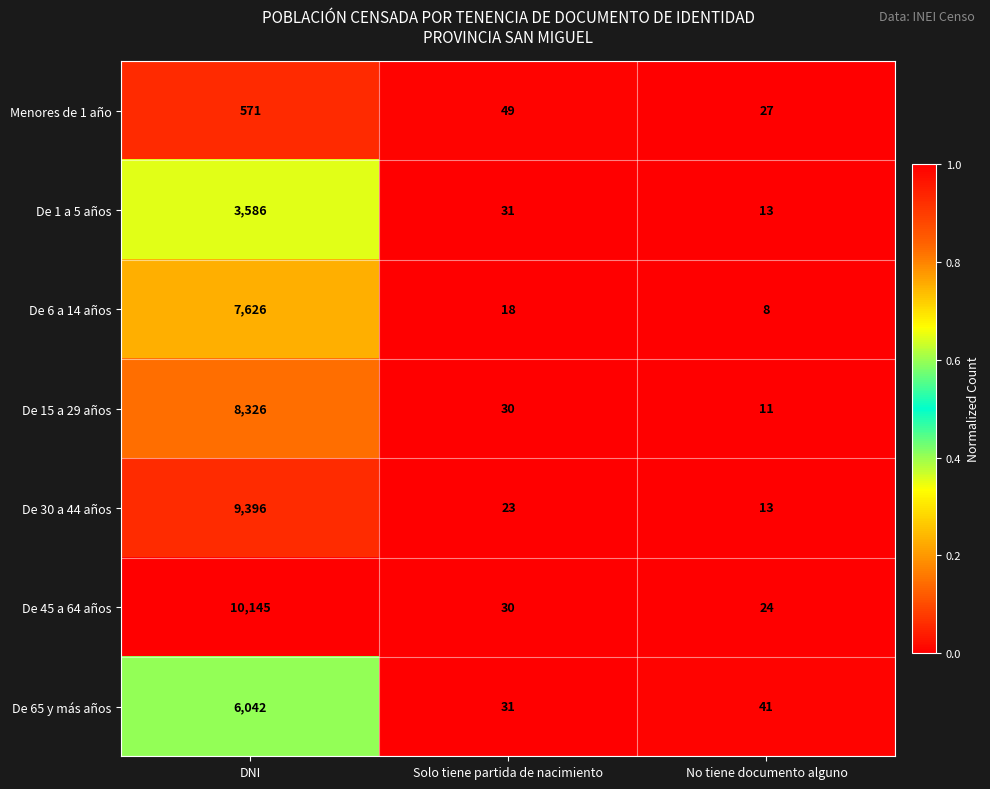

Which category has the highest value across all series?

DNI